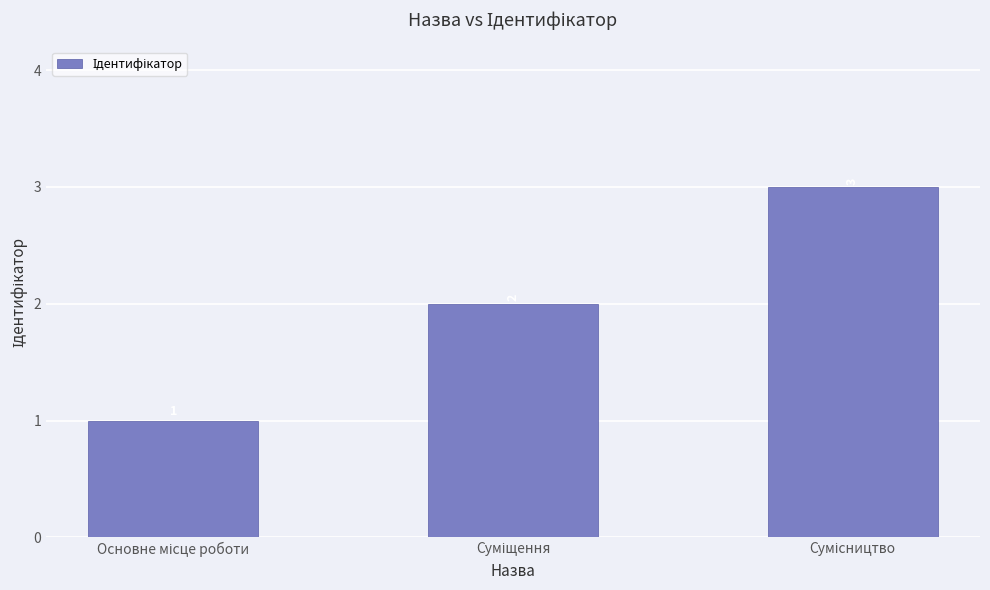

Count the values in the range 1 to 3.

3